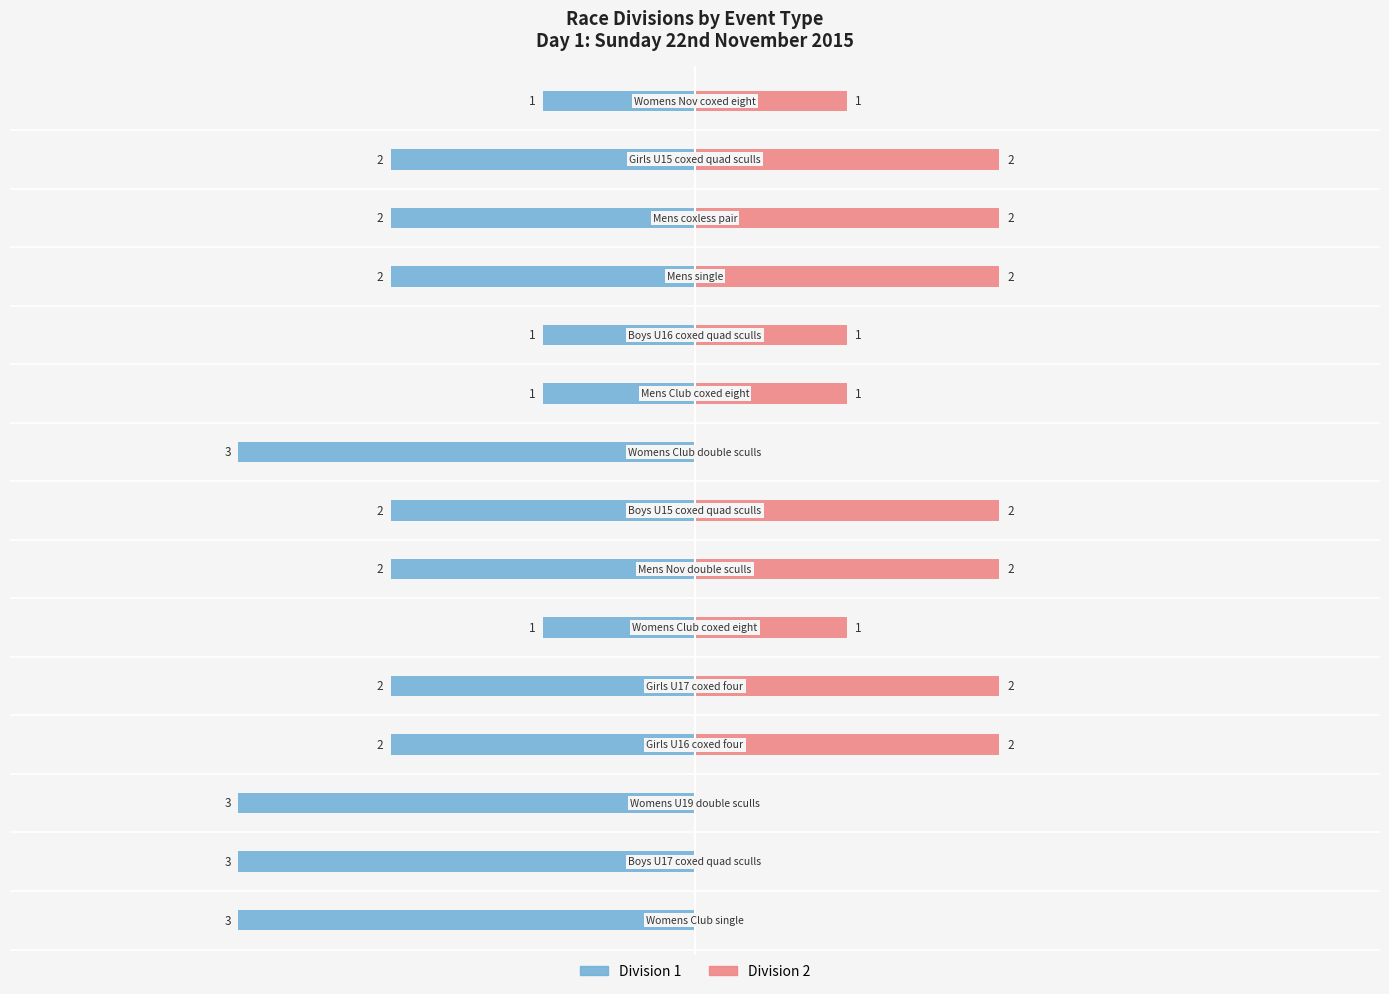

True or false: Division 2 has a value of 2 at 1.

True